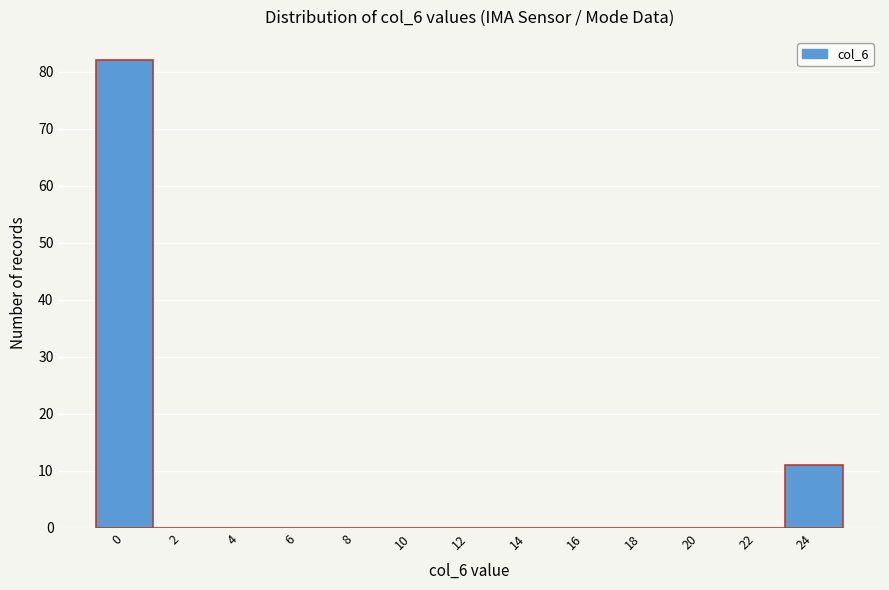

Reading left to right, list all the values displayed in this chart.

0=82	2=0	4=0	6=0	8=0	10=0	12=0	14=0	16=0	18=0	20=0	22=0	24=11